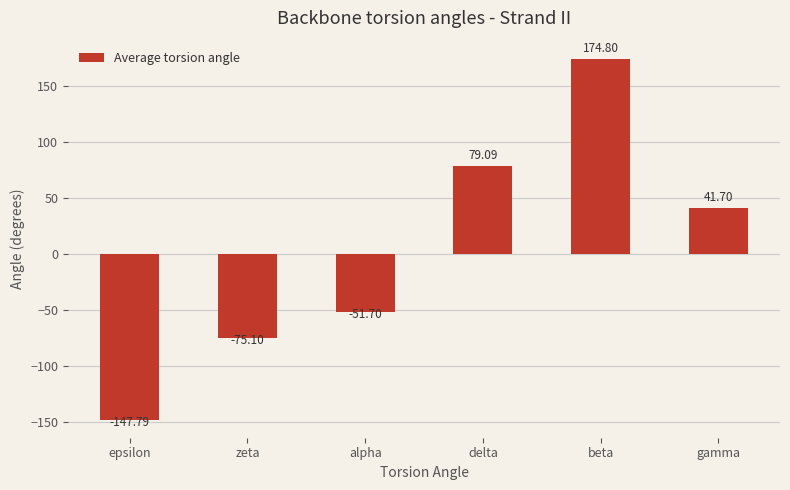

What is the average value?

3.5